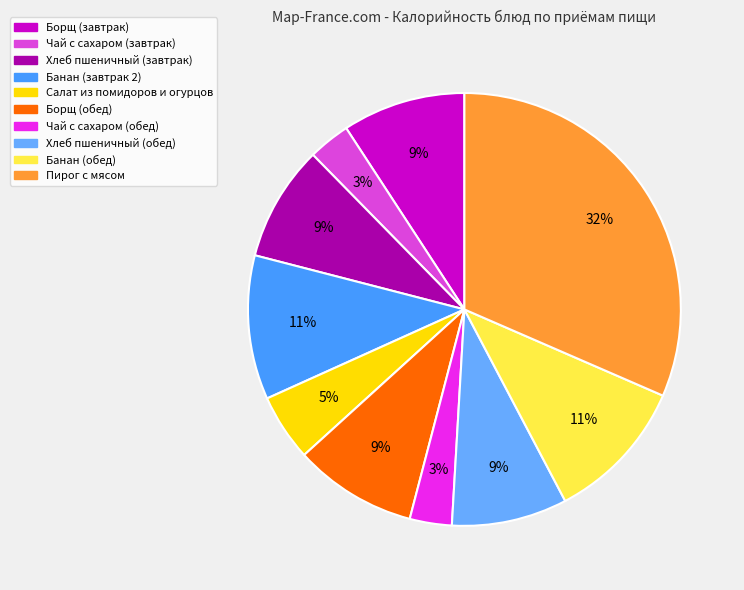

Between Банан (обед) and Хлеб пшеничный (обед), which is larger?

Банан (обед)